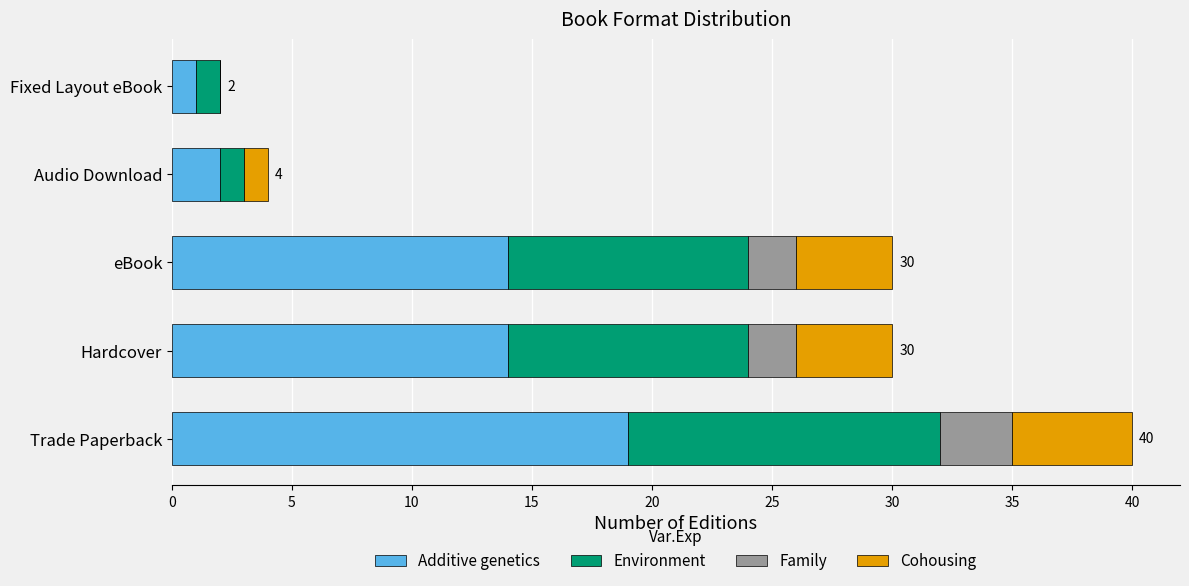

How many categories are shown in the chart?

5